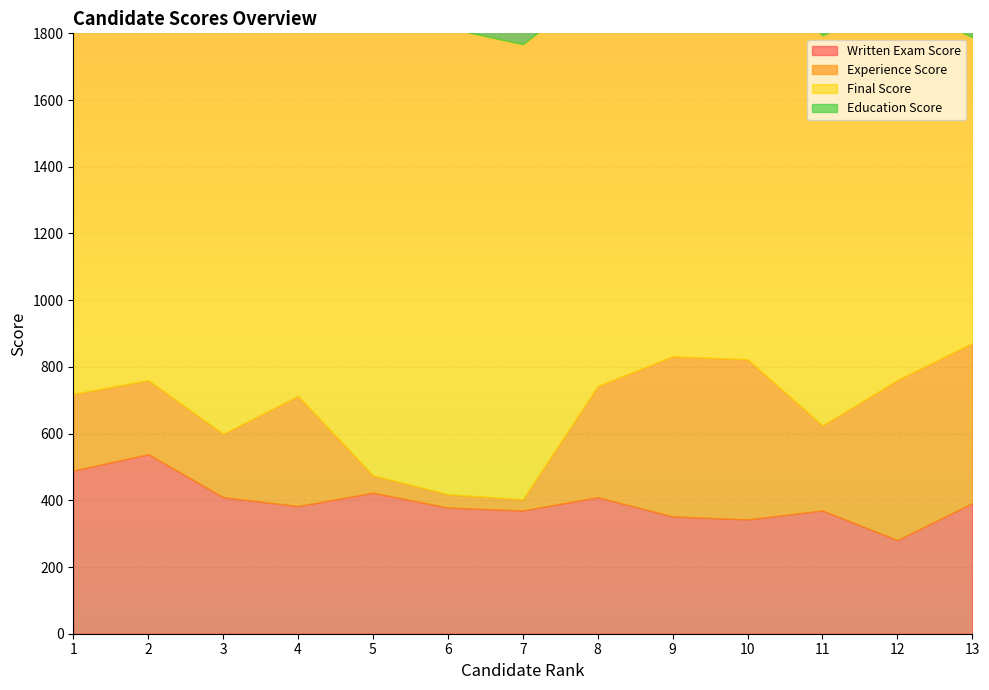

Which series has the largest total across all categories?

Final Score